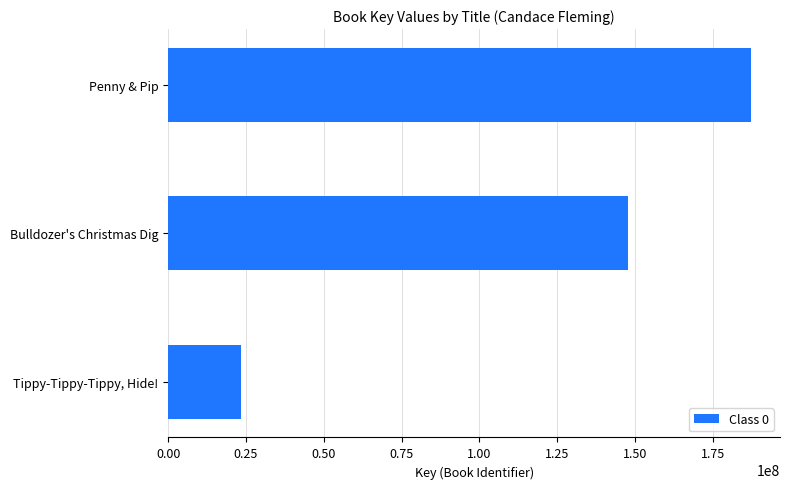

The chart shows a value of 23517762 at Tippy-Tippy-Tippy, Hide!. True or false?

True